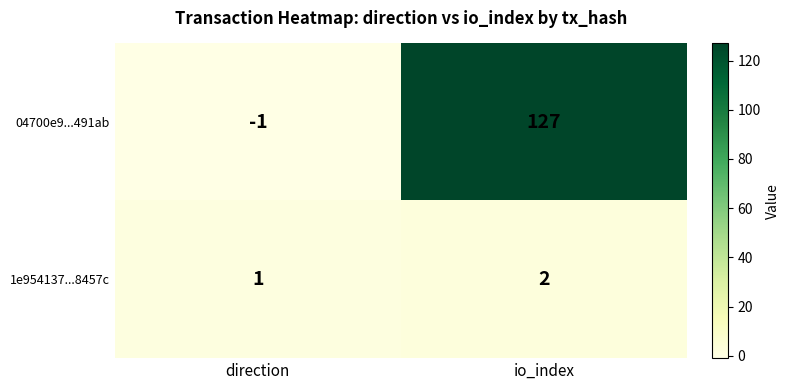

Rank the series at direction from lowest to highest value.

04700e9...491ab, 1e954137...8457c